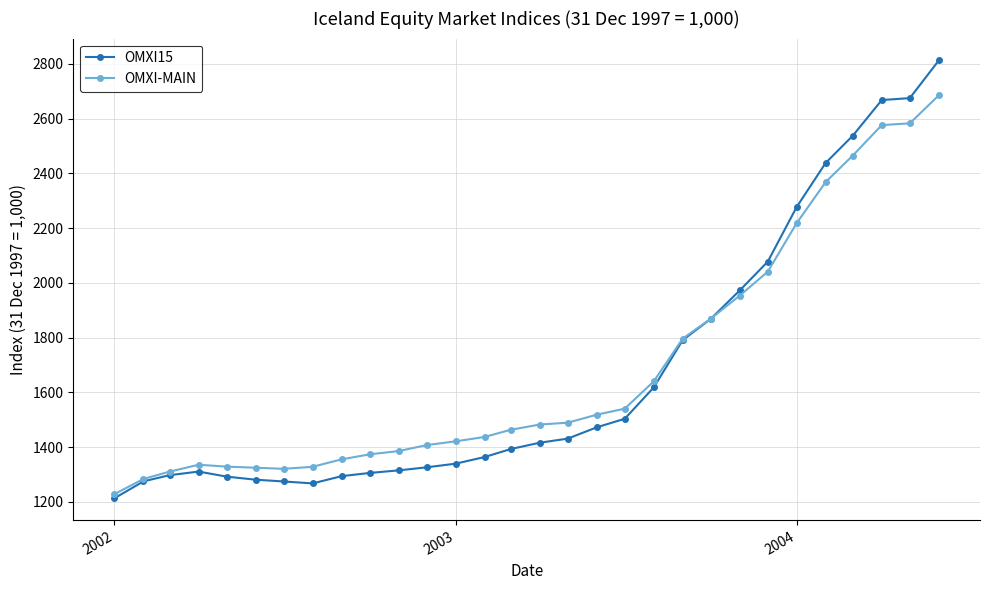

What is the sum of all OMXI-MAIN values?

50536.5